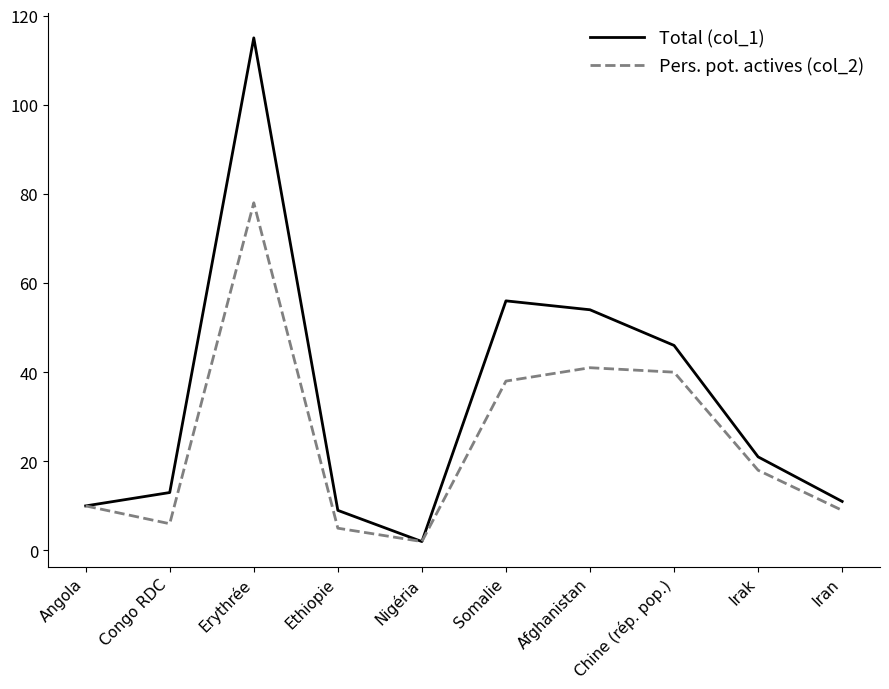

Which series has the widest spread of values?

Total (col_1)